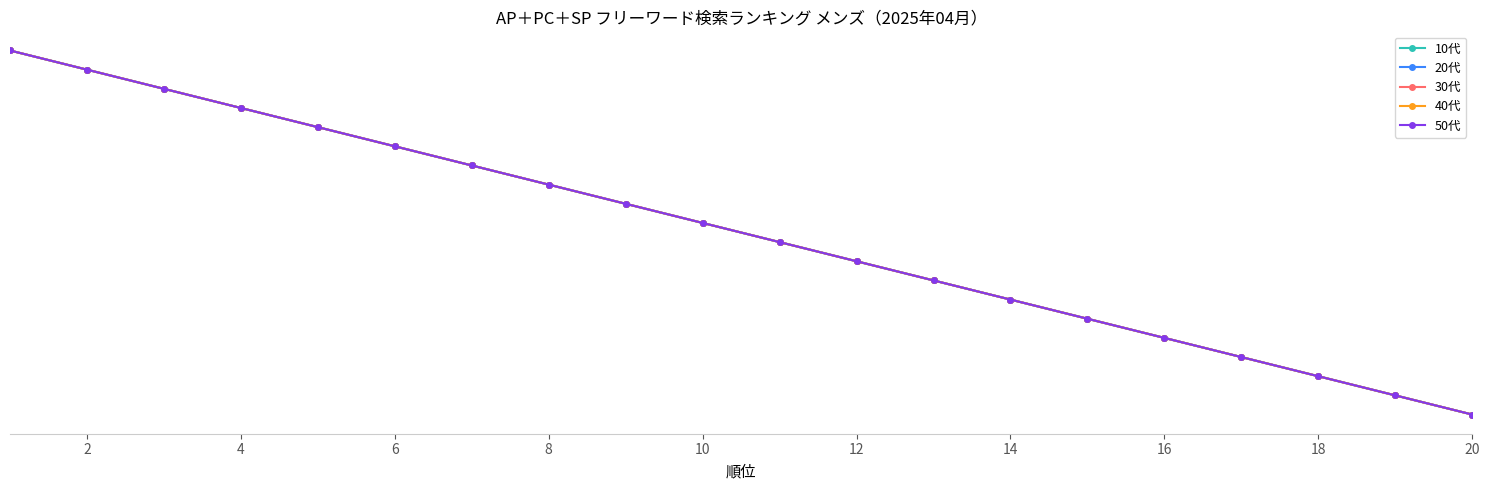

Does the chart display data point markers on the line(s)?

Yes